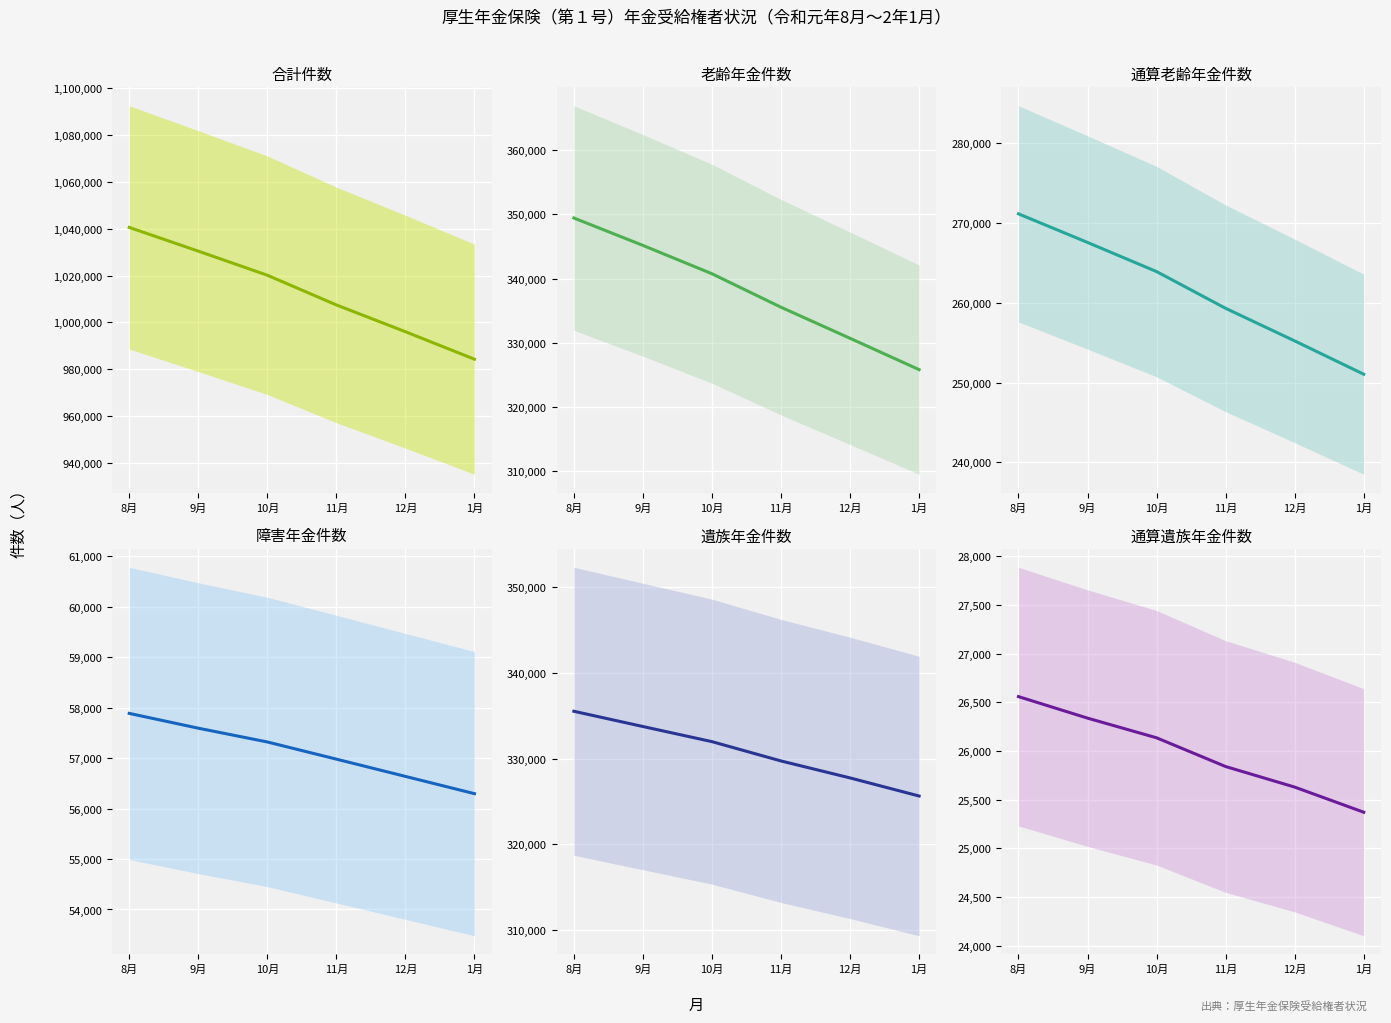

What is the total value across all series at 1月?

1968382